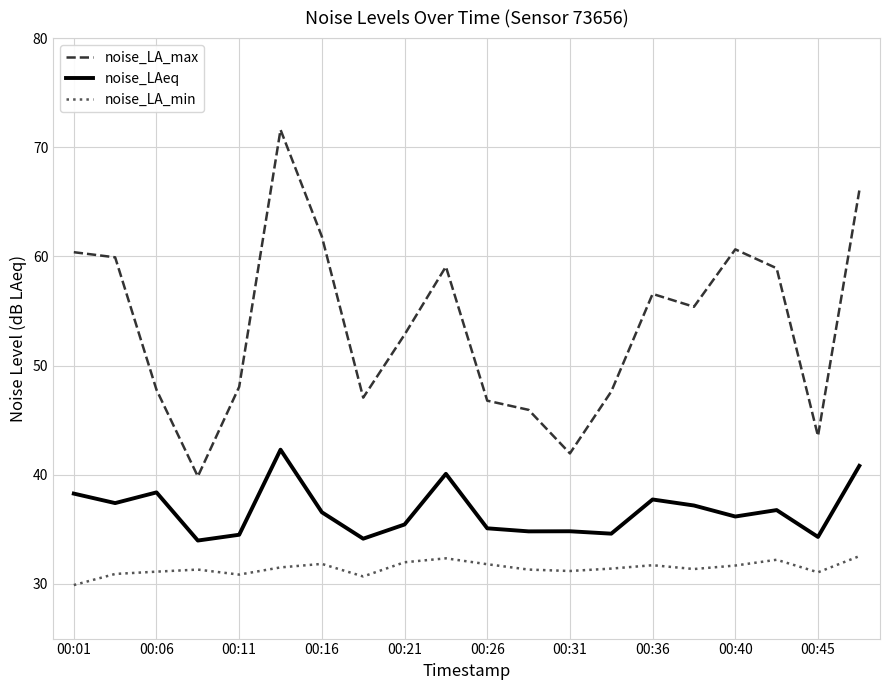

Rank the series by their average value, from highest to lowest.

noise_LA_max, noise_LAeq, noise_LA_min